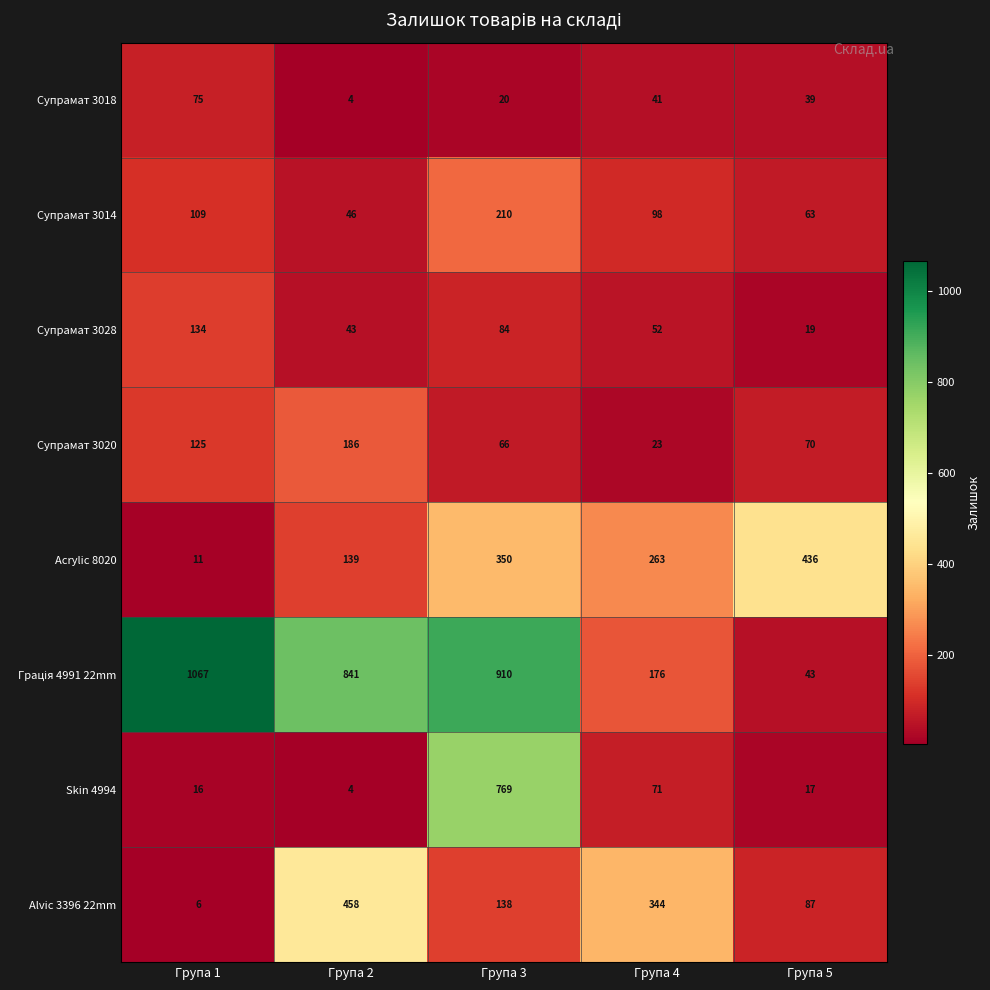

Is the value of Acrylic 8020 at Група 3 greater than the value of Skin 4994 at Група 3?

No